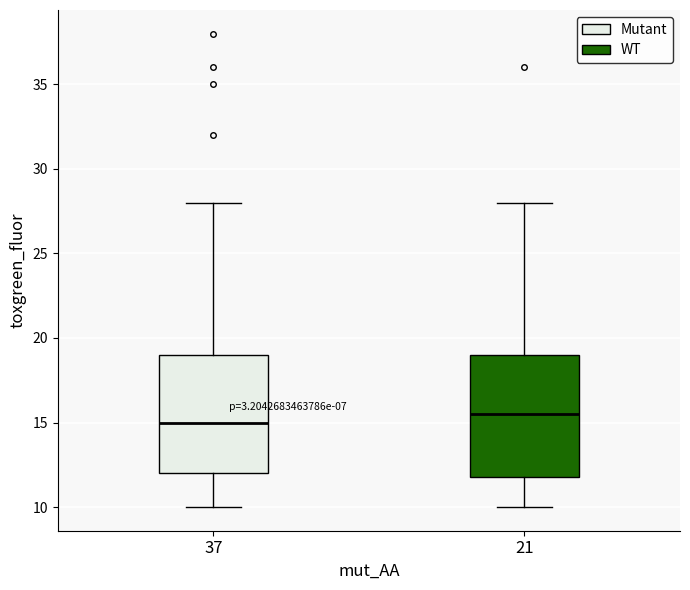

Reading left to right, read every box against the y-axis: the position of its median line, the range the box covers, and the ends of its whiskers. The values are not printed on the chart, so give them approximately, as read against the axis.

37: median 15.0, box 12.0 to 19.0, whiskers 10.0 to 28.0
21: median 15.5, box 12.0 to 19.0, whiskers 10.0 to 28.0